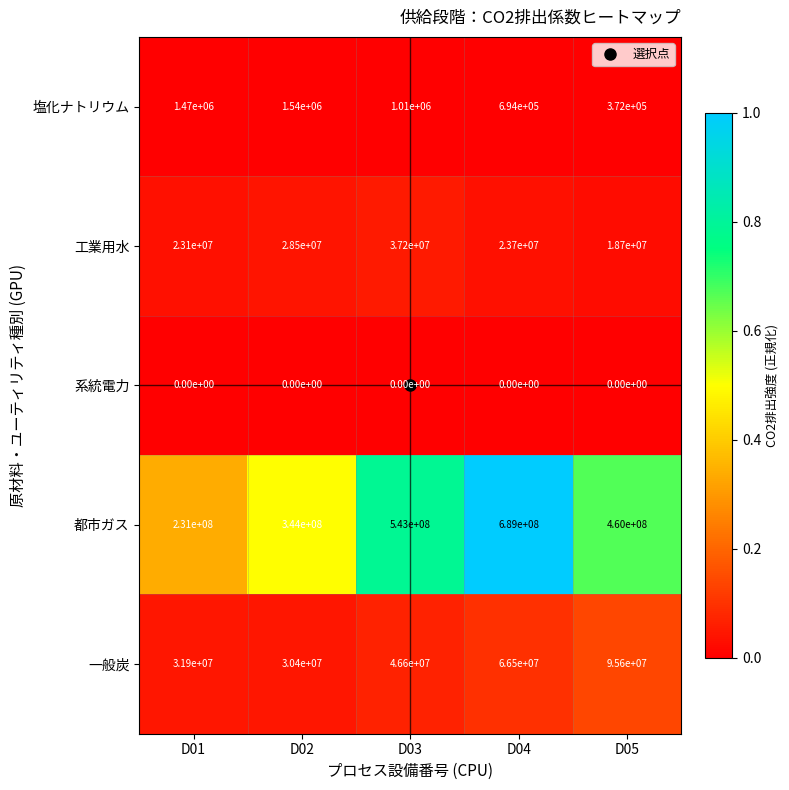

At which category is the sum across all series the highest?

D04